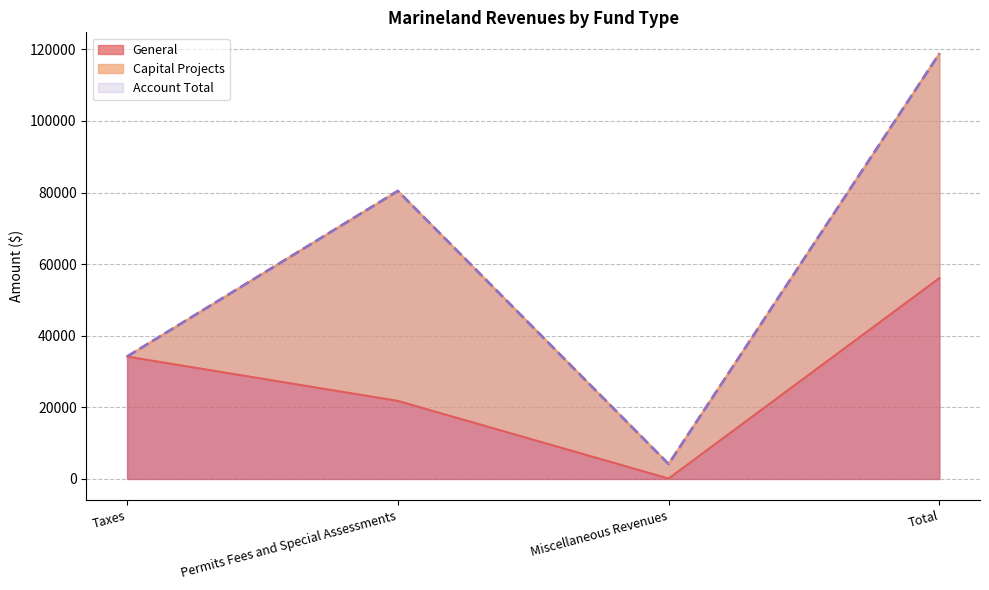

True or false: General has a value of 97997 at Total.

False